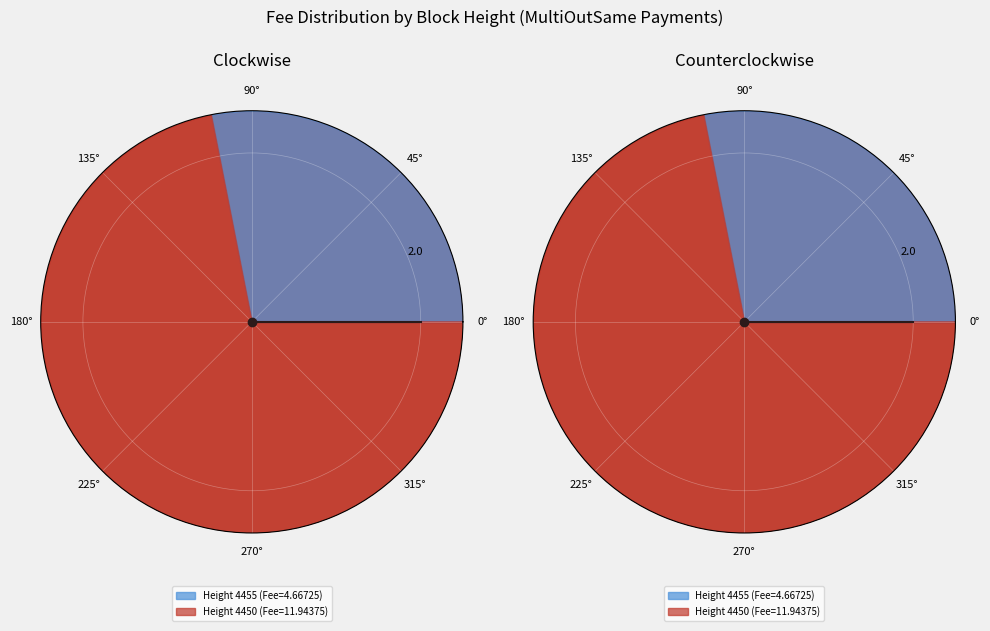

Combined, what portion of the pie is 4450 and 4455?

100.0%